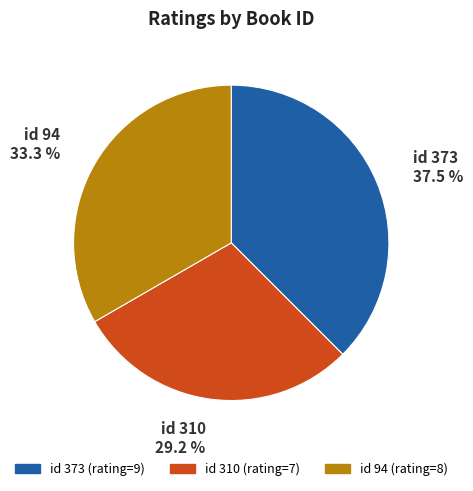

Do id 310 and id 94 together represent more than half of the pie?

Yes